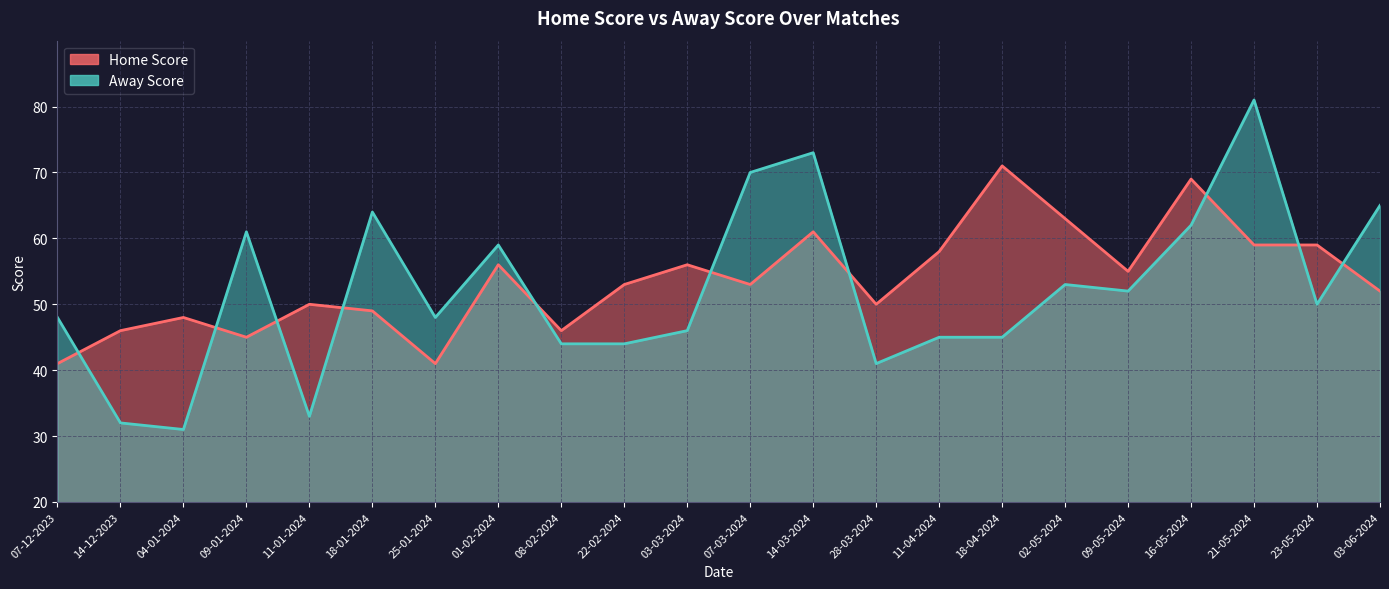

Is it true that Home Score equals 71 at 18-04-2024?

True